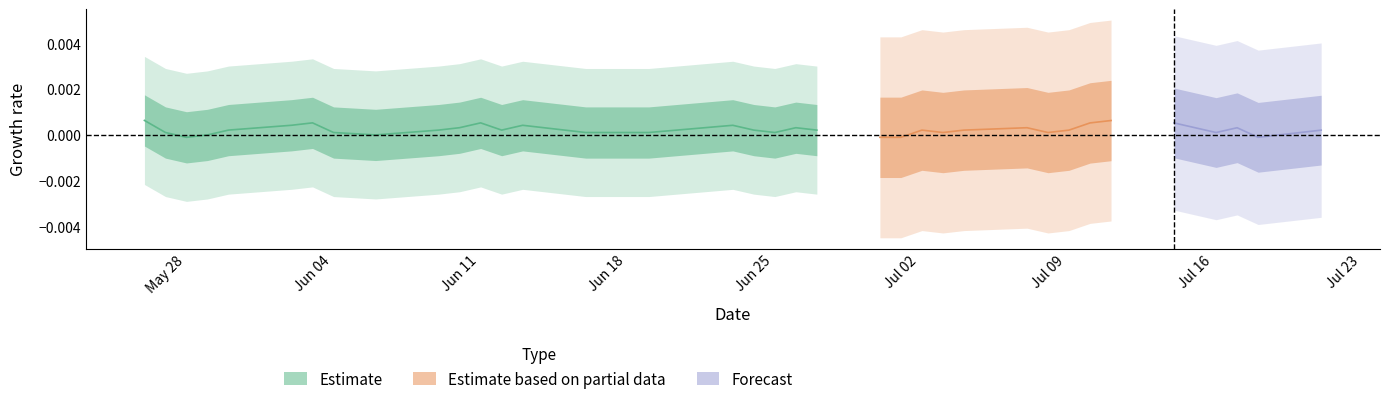

Approximately how many times larger is the value at 19.06.2024 compared to 26.06.2024?

1.0